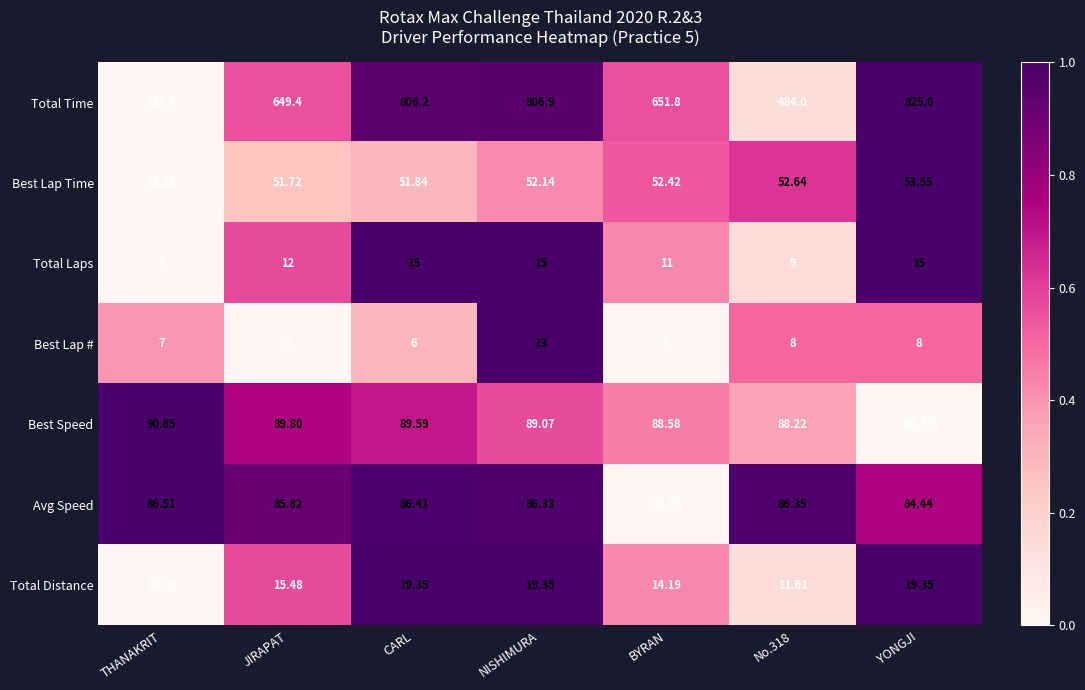

Which category has the lowest value in the Total Time series?

THANAKRIT